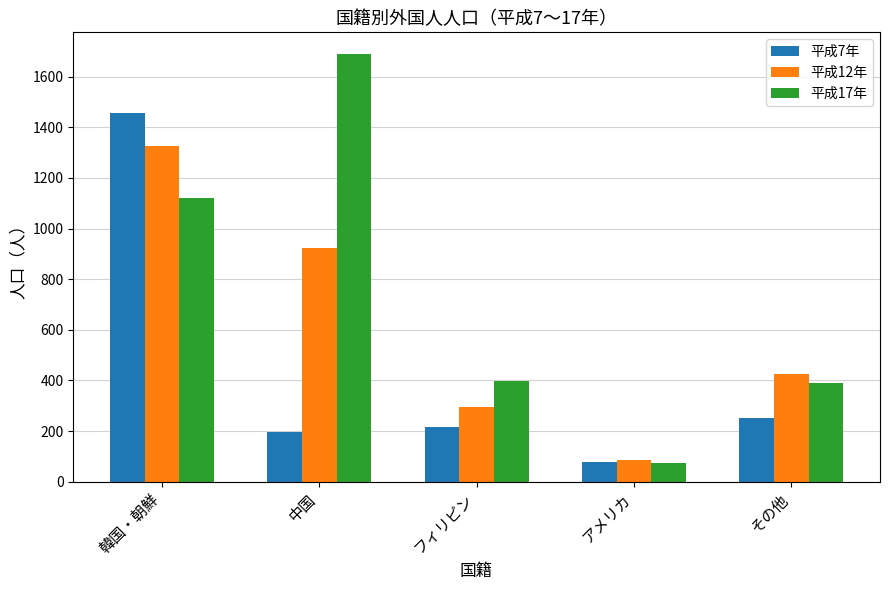

Which series has the largest total across all categories?

平成17年